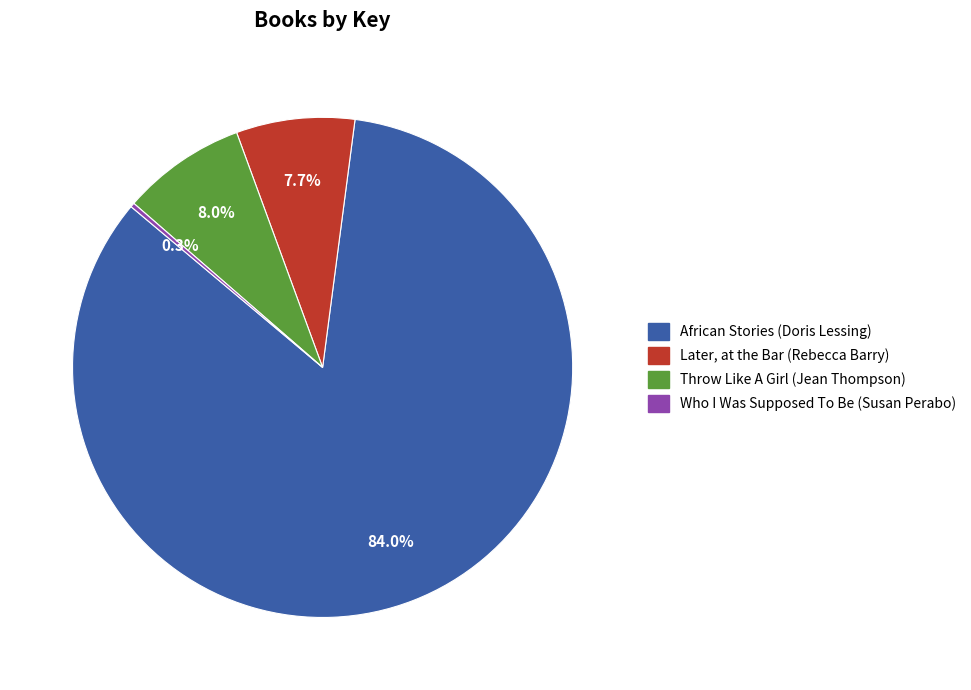

What is the ratio of the value at Later, at the Bar (Rebecca Barry) to the value at Throw Like A Girl (Jean Thompson)?

1.0